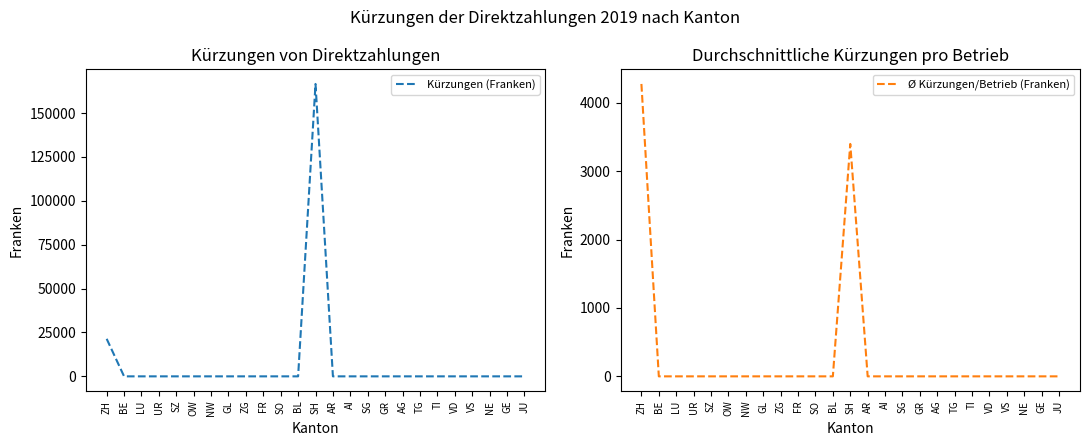

Is the value of Kürzungen (Franken) at AI greater than the value of Ø Kürzungen/Betrieb (Franken) at TG?

No